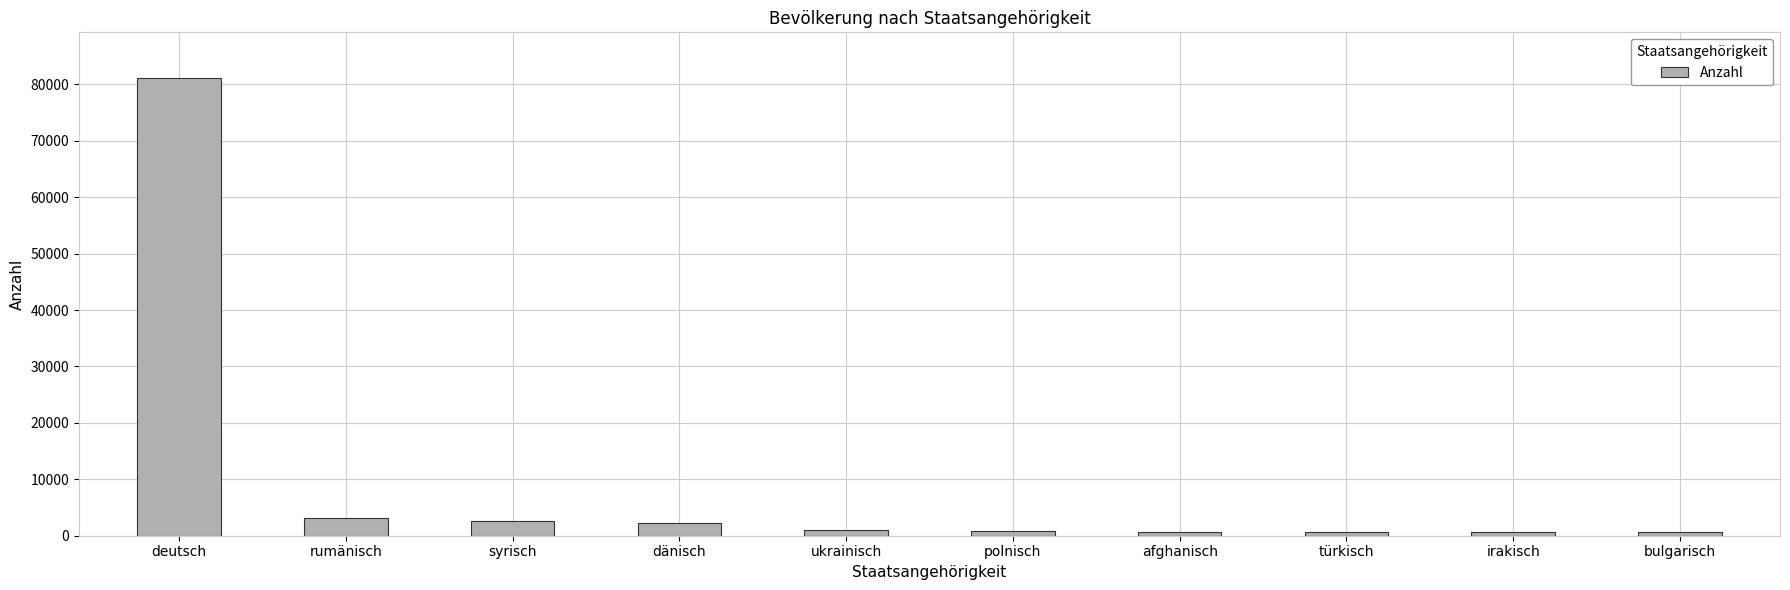

What is the maximum value shown in the chart?

81119